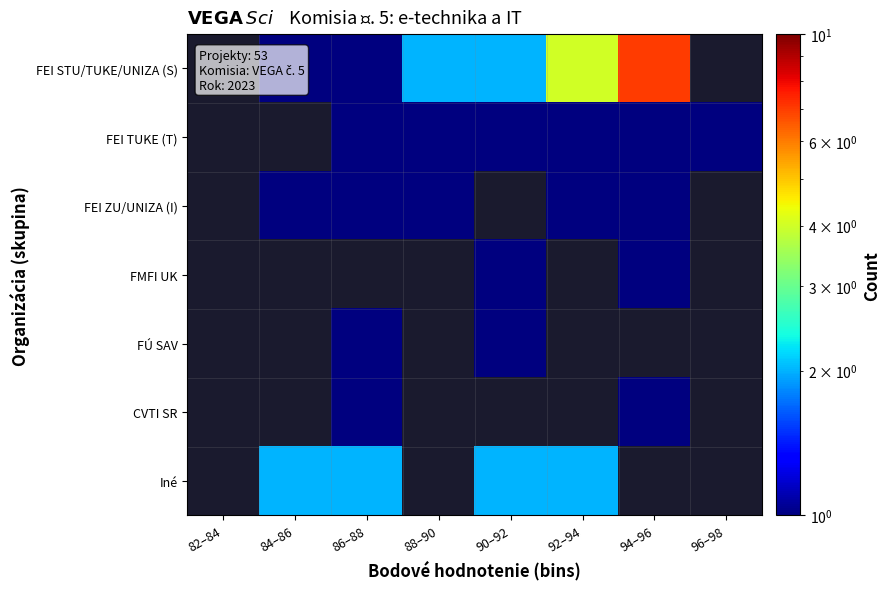

The FEI ZU/UNIZA (I) series shows 1.6 at 92–94. True or false?

False